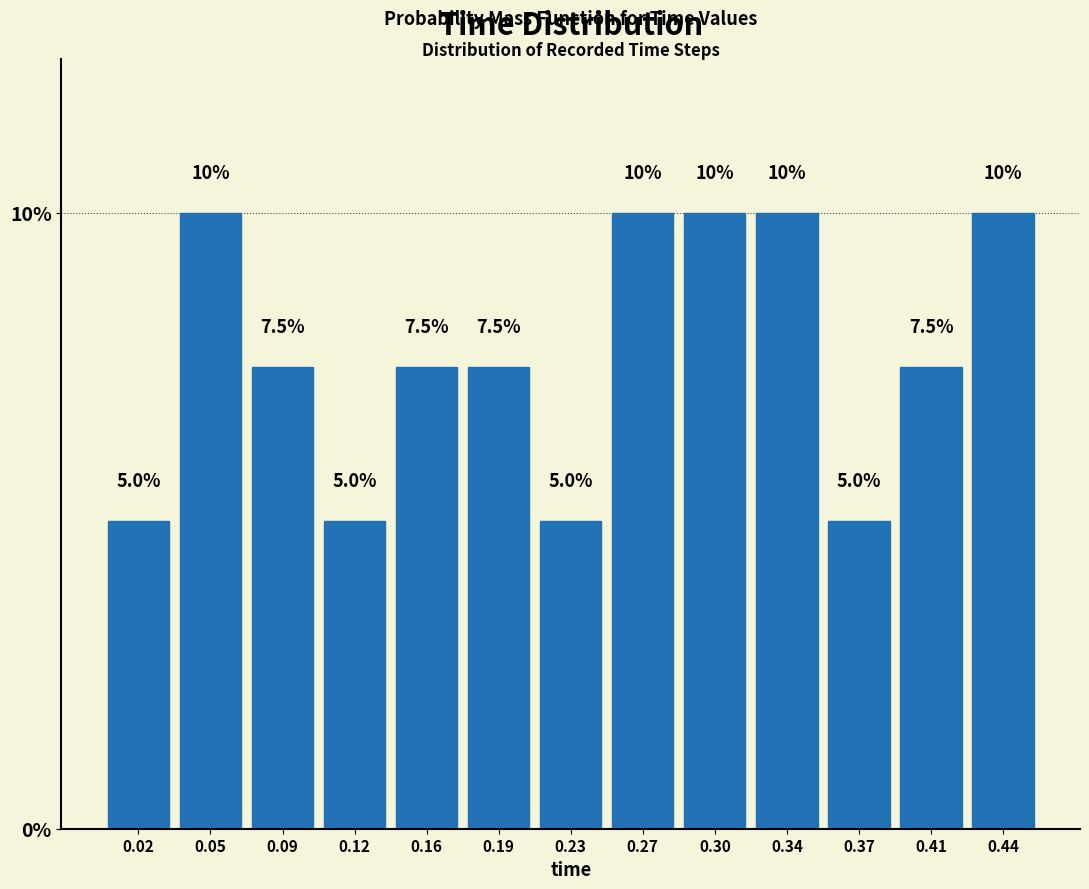

How tall is the bar that spans 0.105 to 0.140 on the x-axis? The bar edges are not printed on the chart, so give them approximately, as read against the axis.

5.0